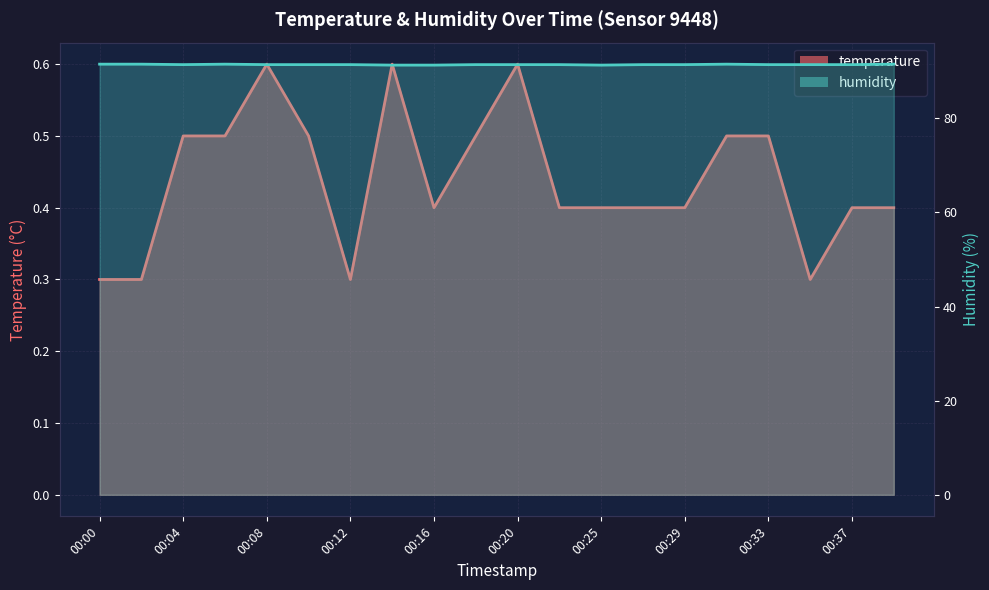

Read the humidity value at 00:18.

91.4